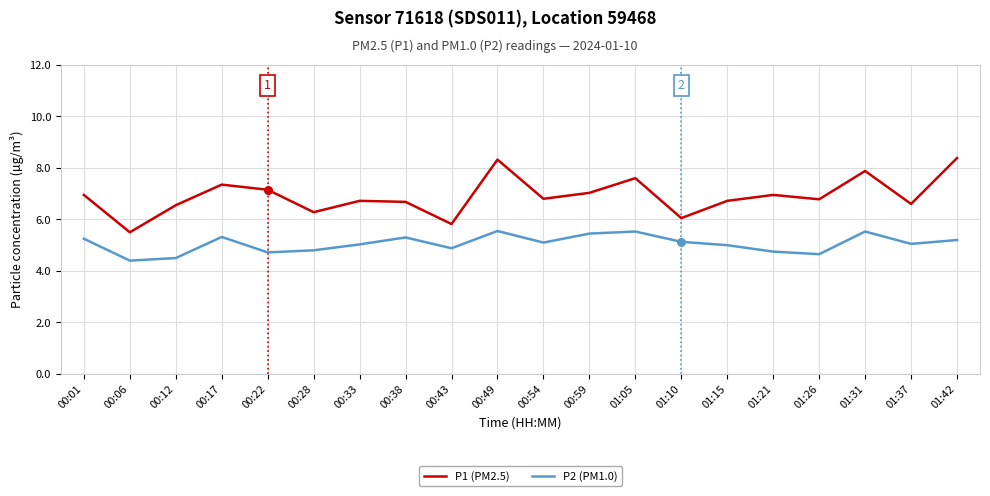

Is the value of P2 (PM1.0) at 01:37 greater than the value of P1 (PM2.5) at 00:54?

No